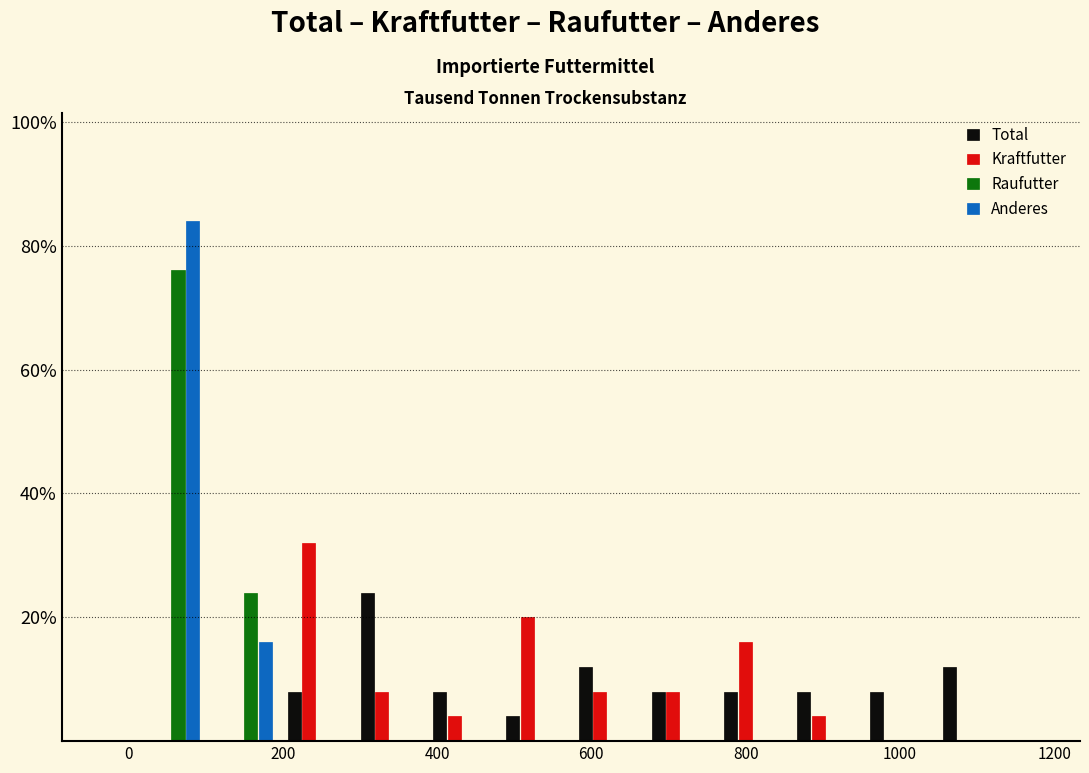

What is the height of the Kraftfutter bar covering 200 to 300 on the x-axis? Neither the bar edges nor the heights are printed on the chart, so give them approximately, as read against the axes.

32